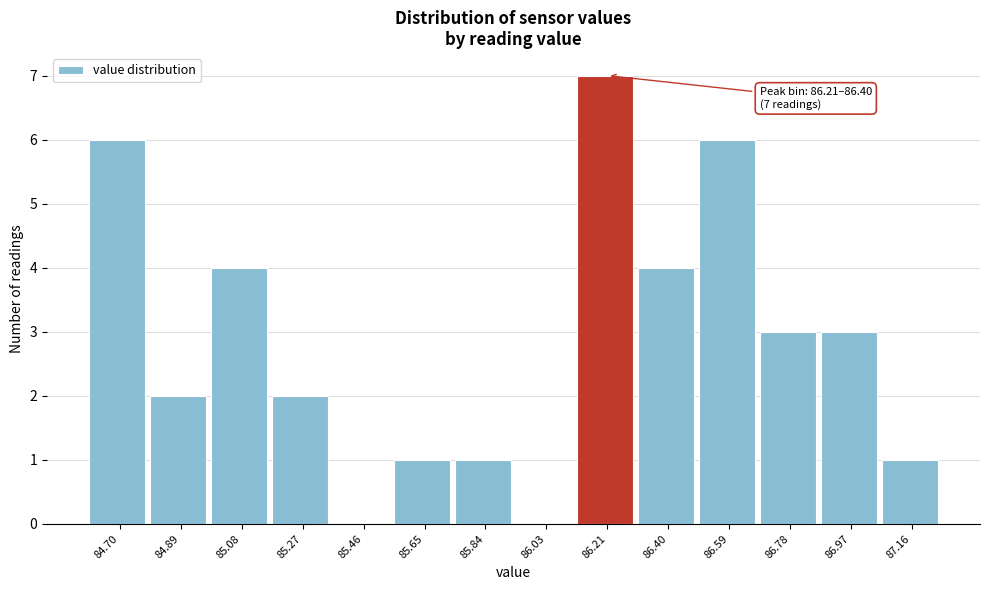

Reading right to left, what are all the values shown in this chart?

87.16=1	86.97=3	86.78=3	86.59=6	86.40=4	86.21=7	86.03=0	85.84=1	85.65=1	85.46=0	85.27=2	85.08=4	84.89=2	84.70=6